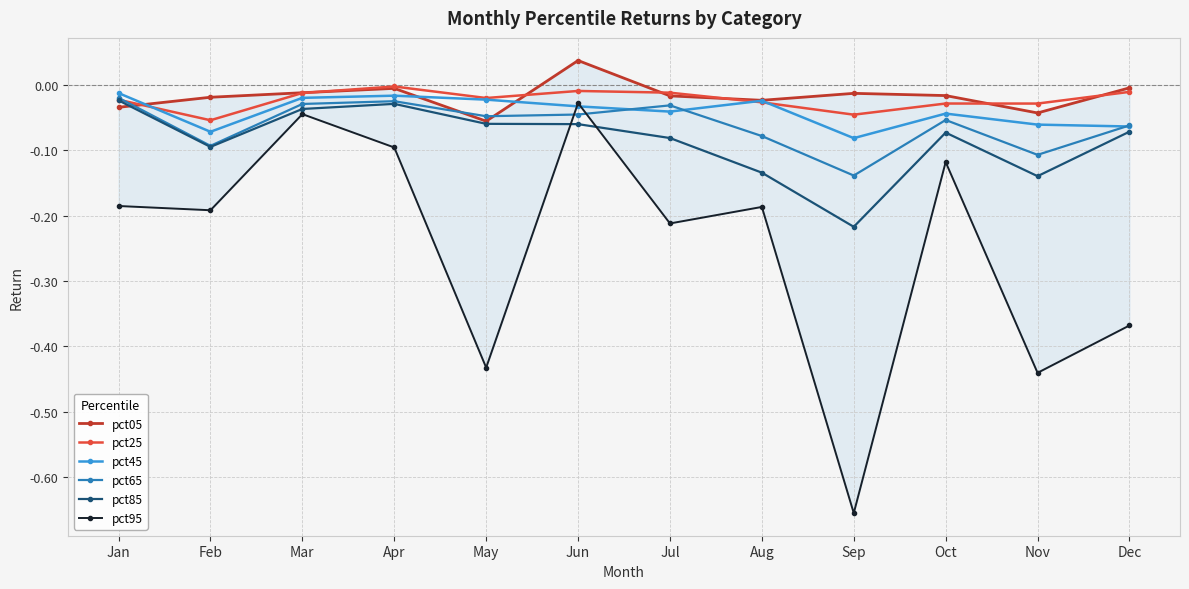

At Oct, list the series in order from smallest to largest.

pct95, pct85, pct65, pct45, pct25, pct05